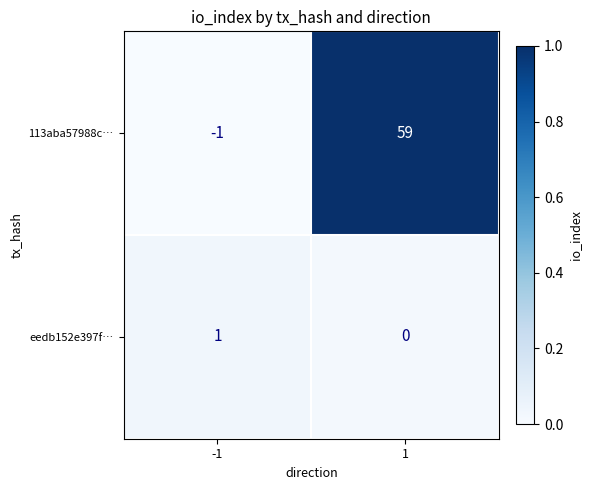

Reading right to left, what are all the values shown in this chart?

113aba57988c…: 59	-1
eedb152e397f…: 0	1